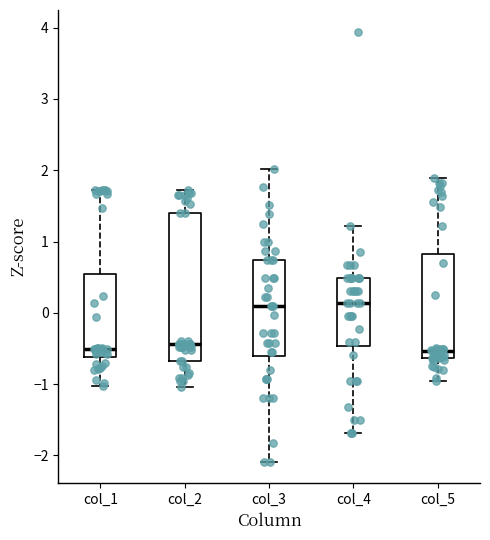

Where is the upper edge of the box for col_4 on the y-axis? The values are not printed on the chart, so give them approximately, as read against the axis.

0.5